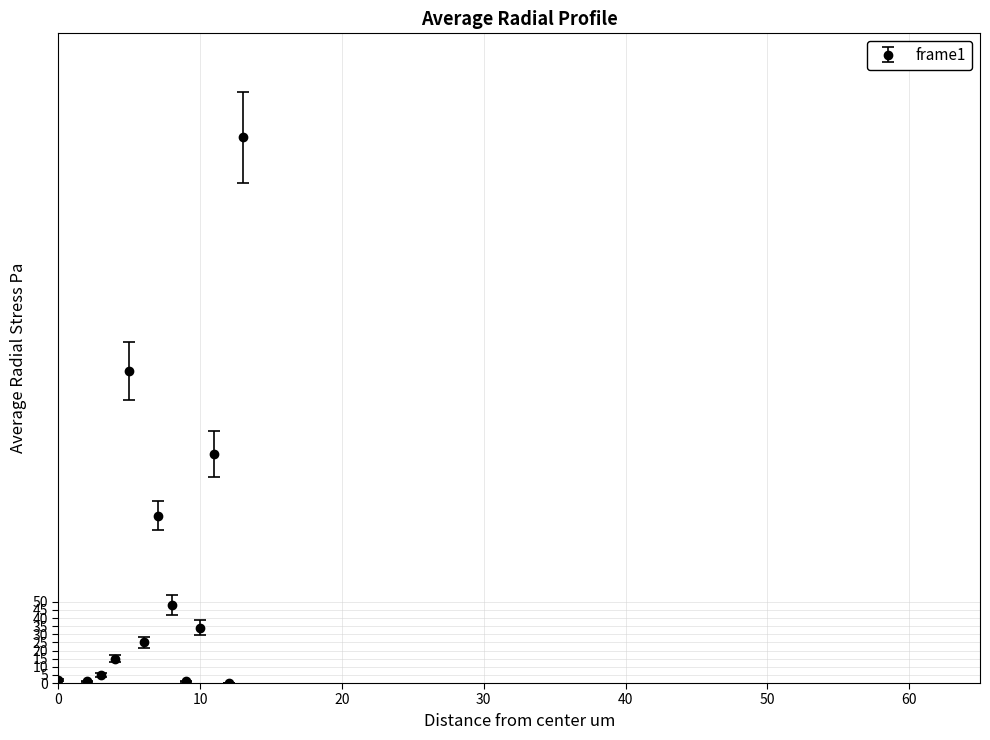

What is the difference between the second highest and minimum values?

192